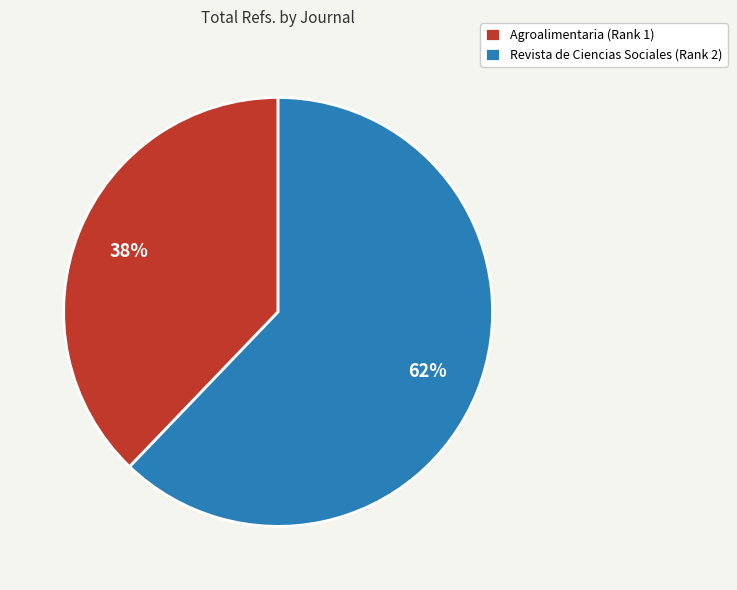

What percentage is the Revista de Ciencias Sociales (Rank 2) slice, to the nearest percent?

62%